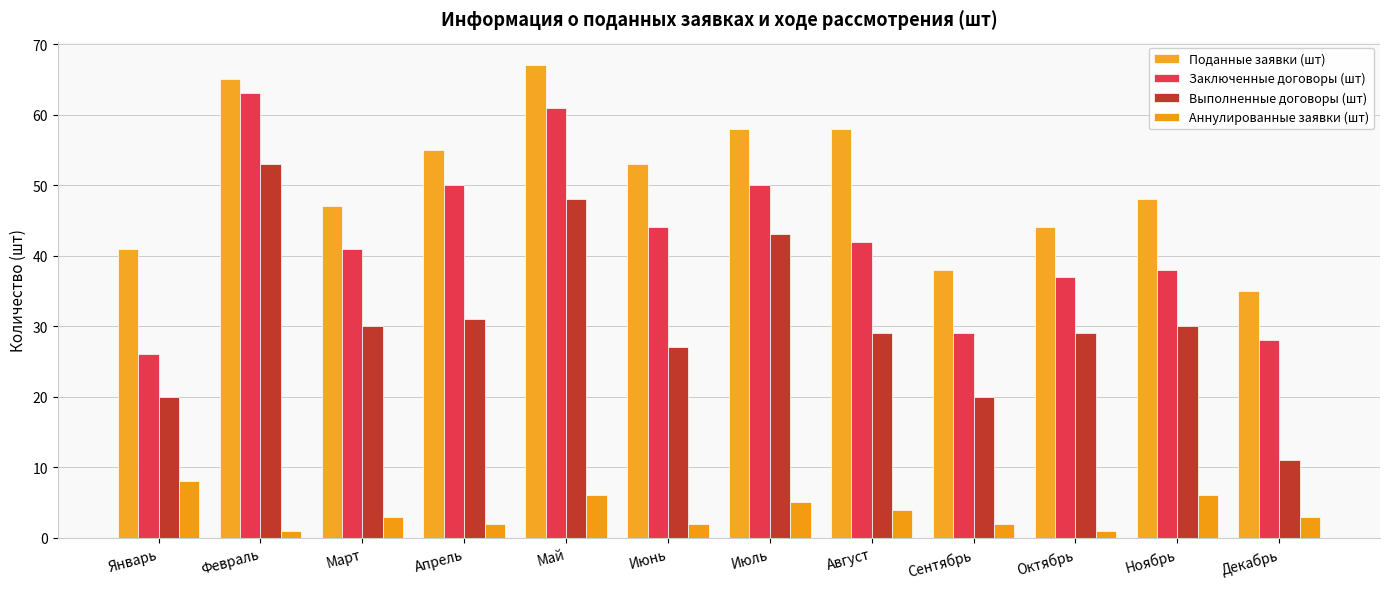

At how many categories does at least one series exceed 12?

12